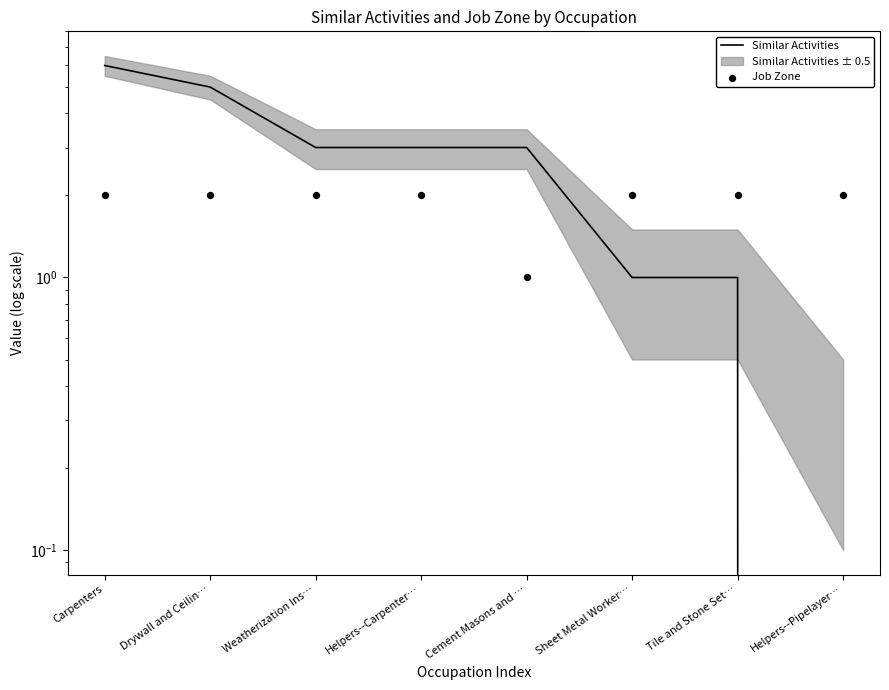

What is the total value across all series at Cement Masons and …?

4